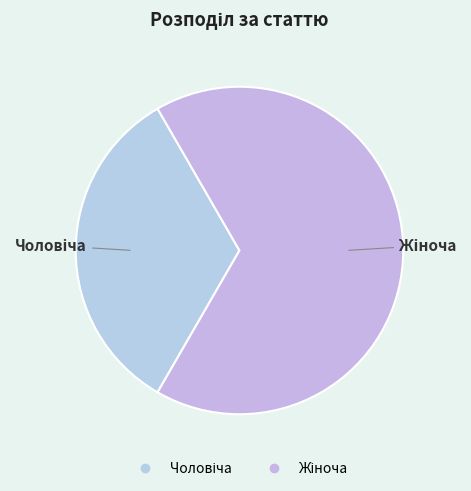

Does any single category account for the majority?

Yes